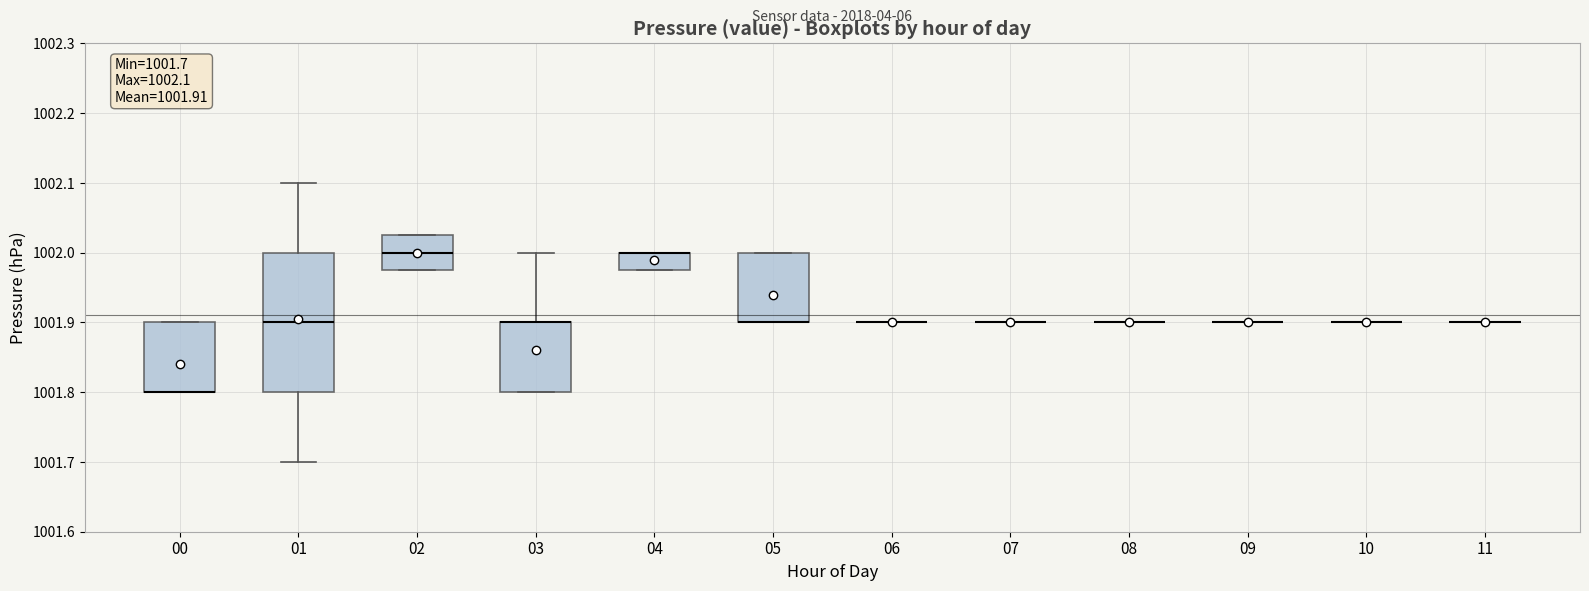

Comparing the boxes themselves (not the whiskers), which one is the tallest?

01